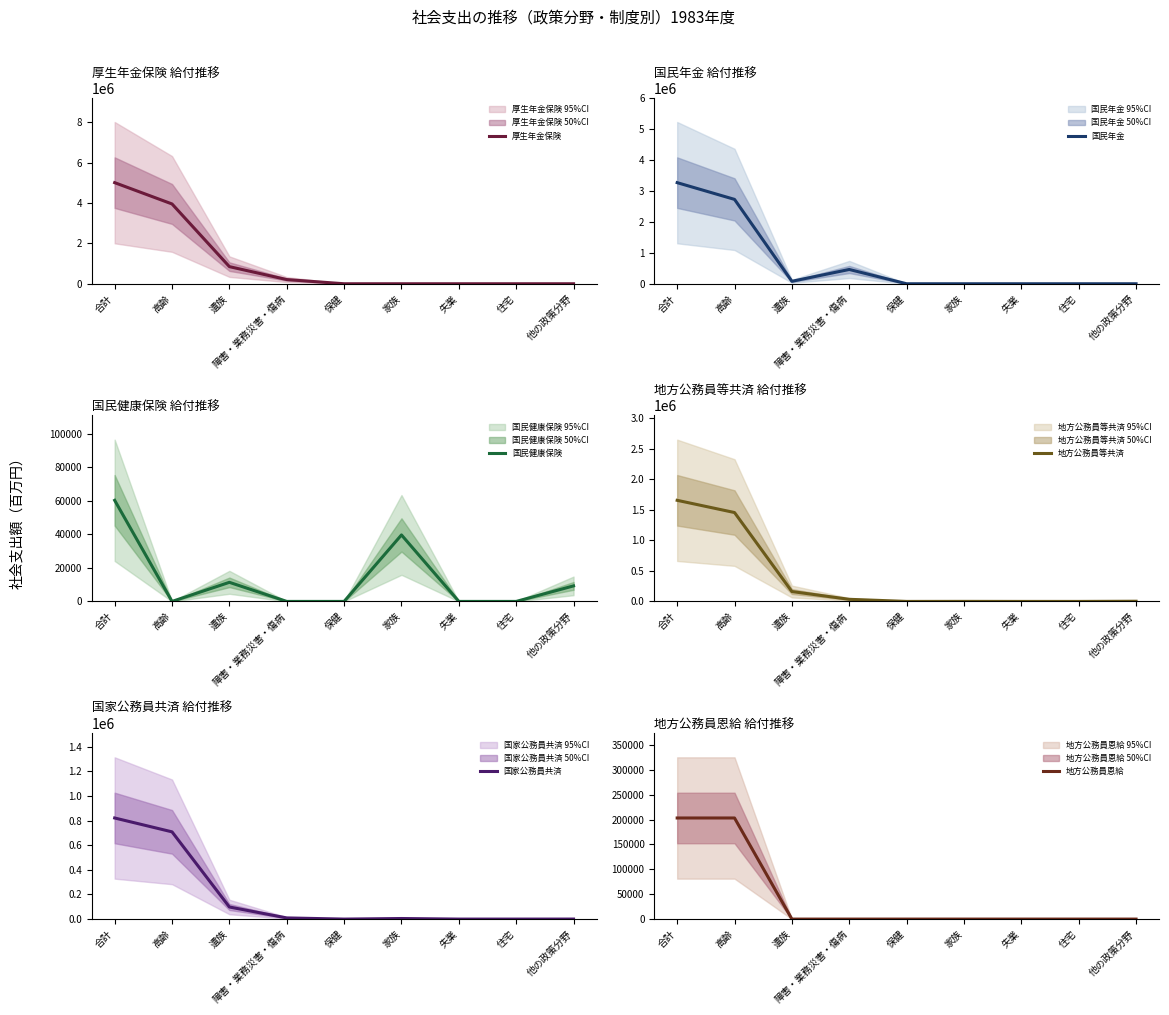

Count the number of data series in this chart.

6